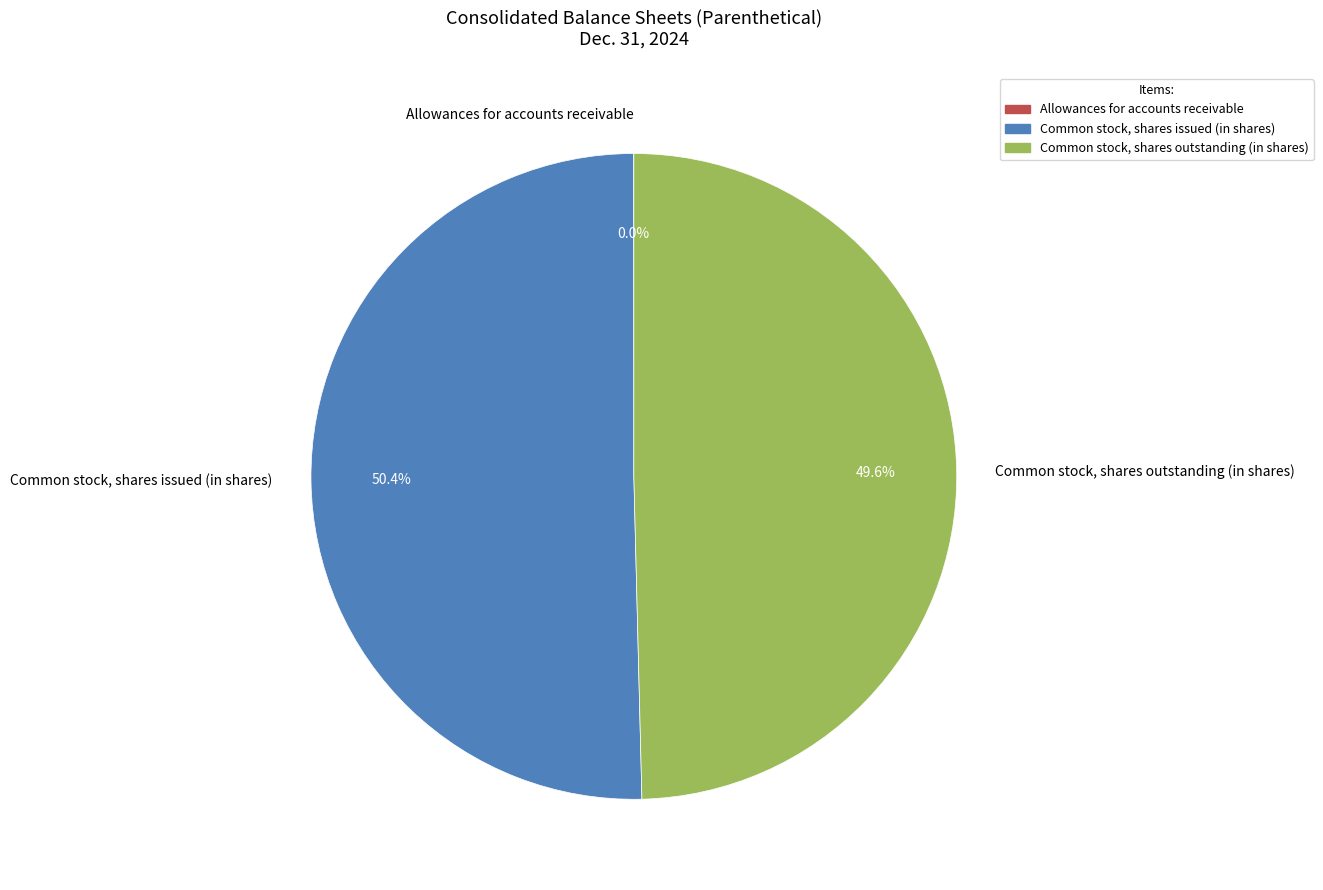

Combined, do Common stock, shares outstanding (in shares) and Common stock, shares issued (in shares) account for over 50%?

Yes